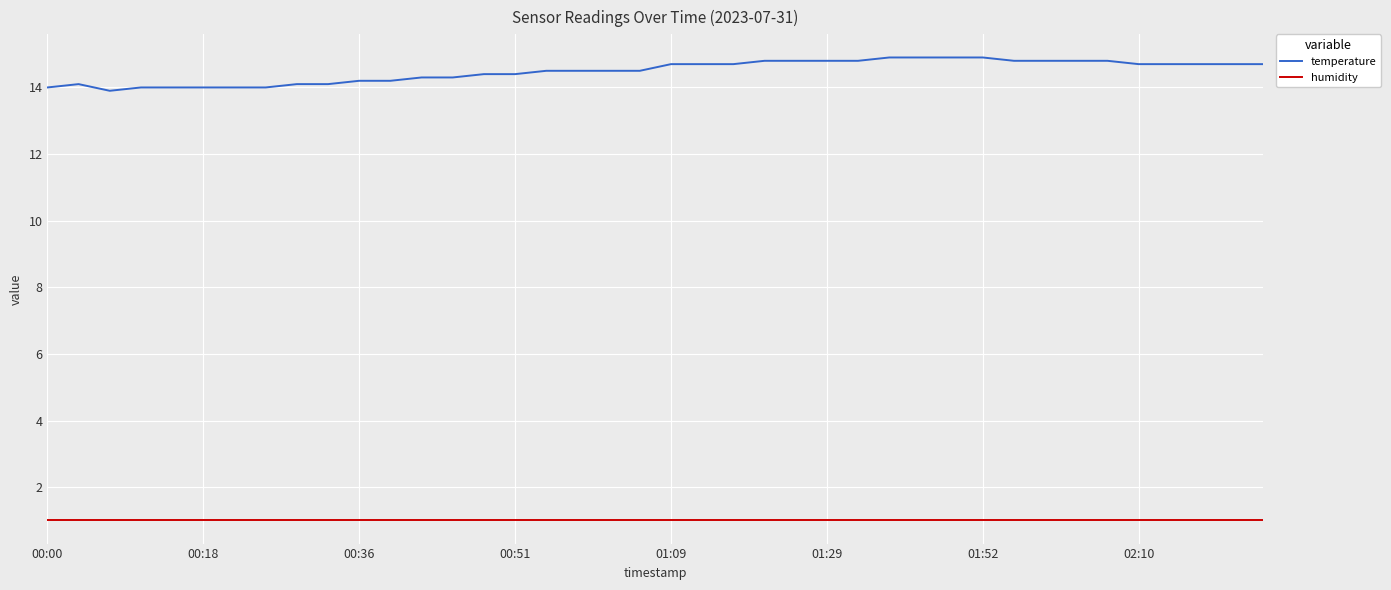

Which series has the largest total across all categories?

temperature